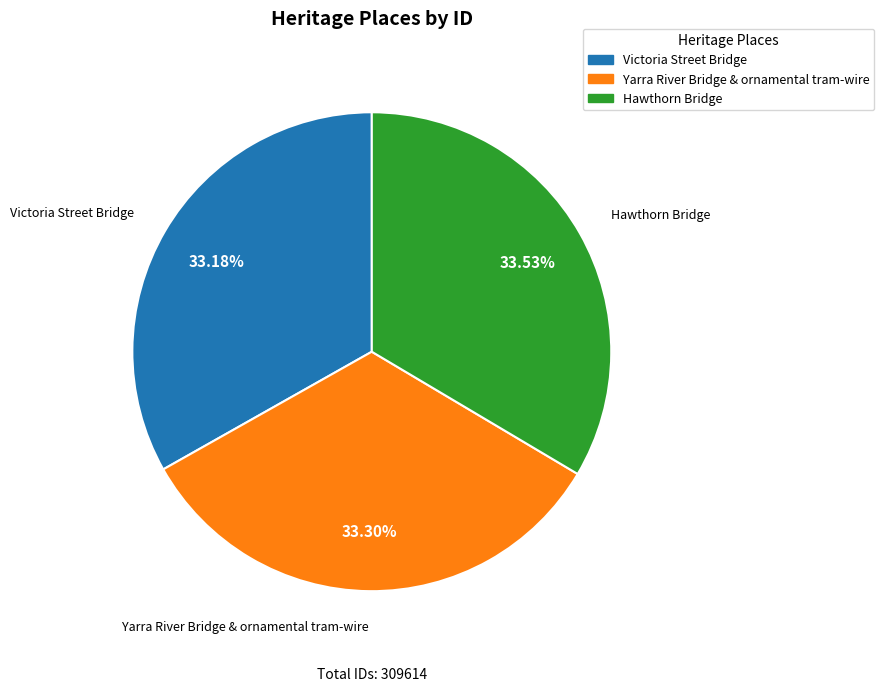

To the nearest percent, what is the average slice percentage?

33%